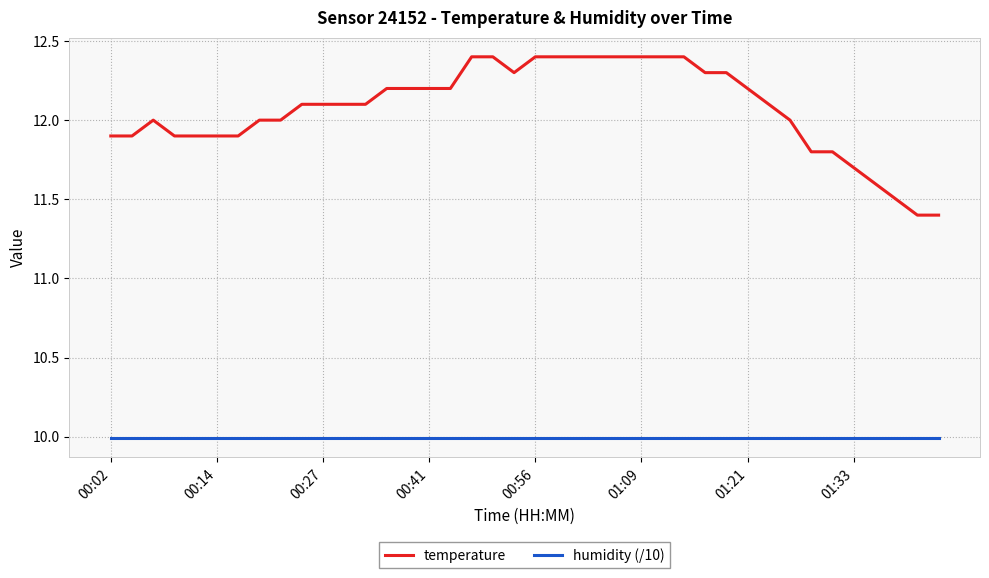

What is the minimum value for humidity (/10)?

10.0